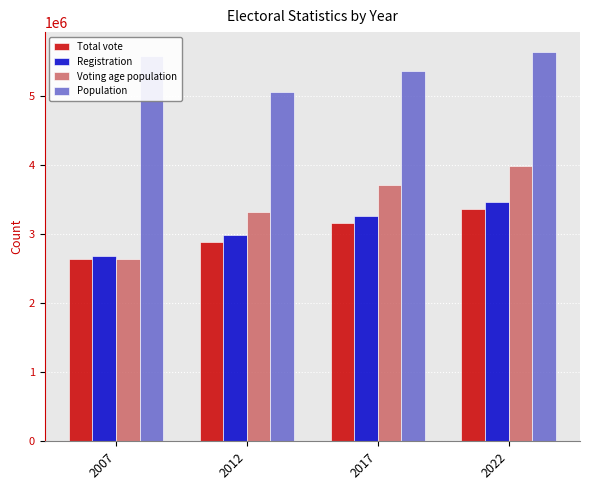

How many categories are shown in the chart?

4